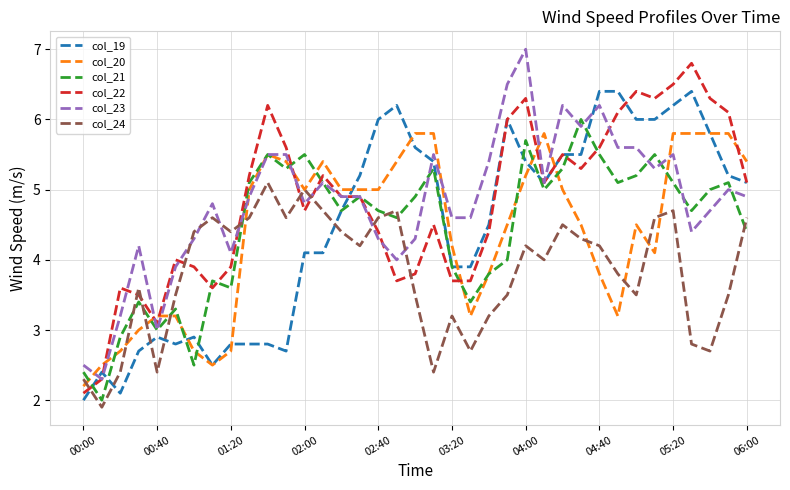

Which series ends up on top after the final intersection of col_21 and col_19?

col_19